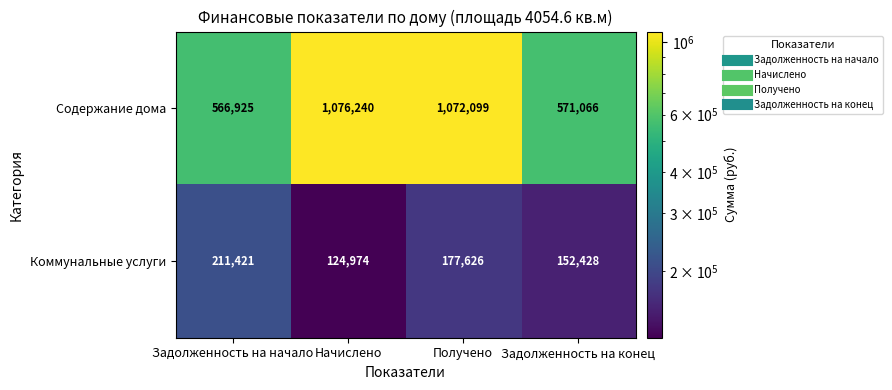

How many values in the Коммунальные услуги series are below 177626?

2